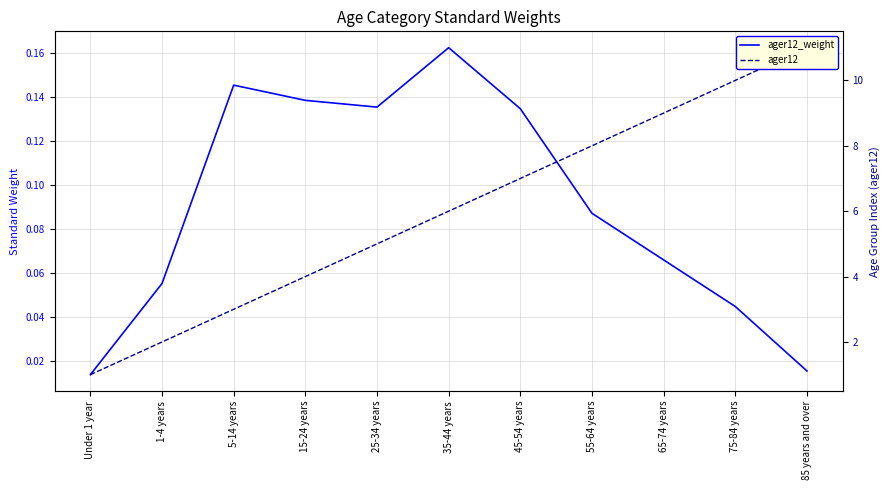

At which label does ager12 first exceed 6?

45-54 years